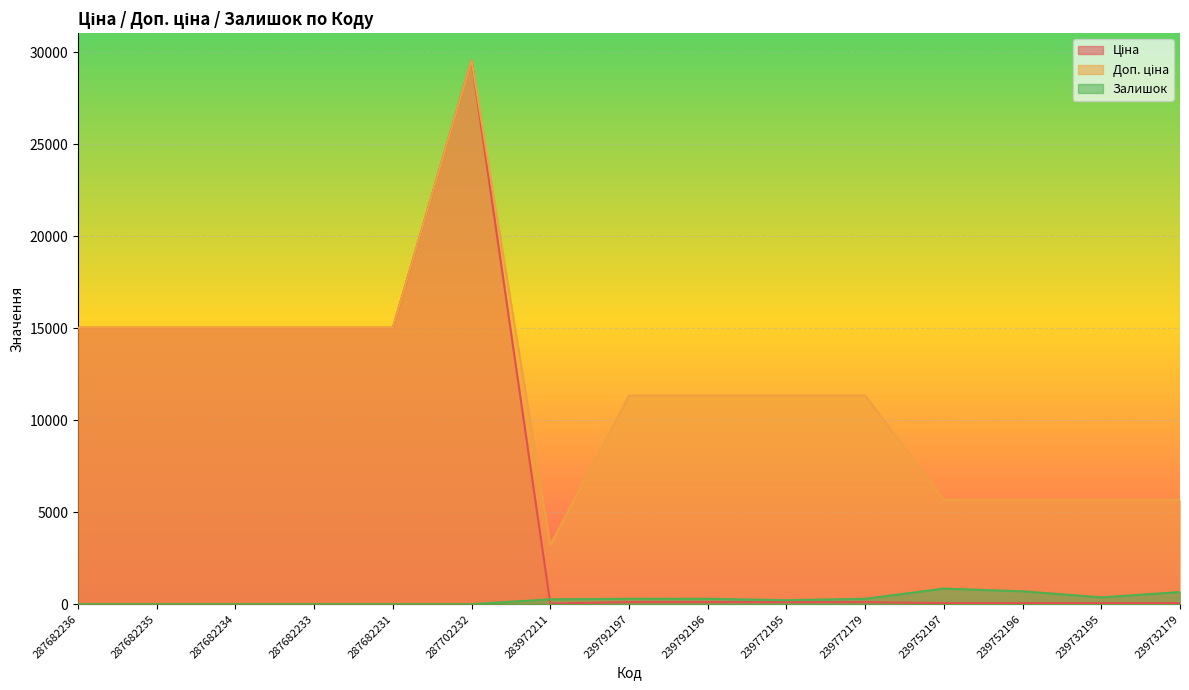

Reading right to left, list all the values displayed in this chart.

Ціна: 56.7	56.7	56.7	56.7	113.3	113.3	113.3	113.3	32.0	29548.9	15019.2	15019.2	15019.2	15019.2	15019.2
Доп. ціна: 5667.0	5667.0	5667.0	5667.0	11334.0	11334.0	11334.0	11334.0	3205.0	29548.9	15019.2	15019.2	15019.2	15019.2	15019.2
Залишок: 658.0	370.0	698.0	845.0	290.0	215.0	290.0	289.0	264.0	0.0	0.0	0.0	0.0	0.0	0.0